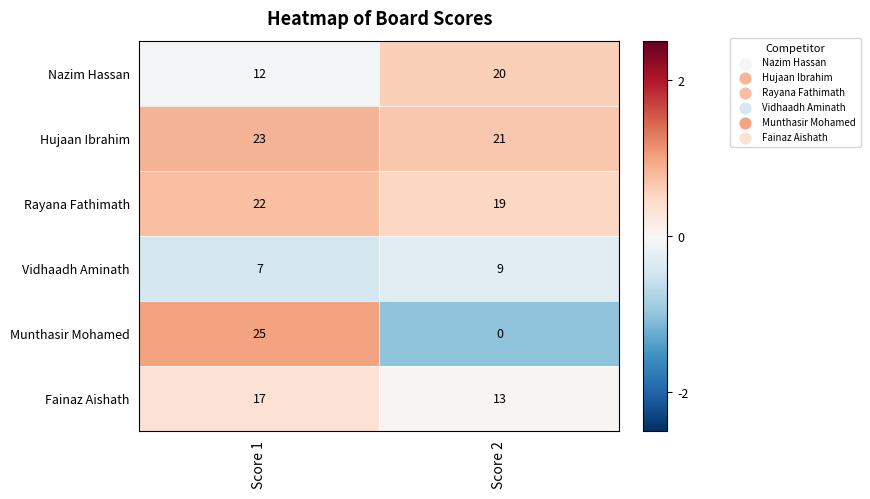

At Score 2, list the series in order from smallest to largest.

Munthasir Mohamed, Vidhaadh Aminath, Fainaz Aishath, Rayana Fathimath, Nazim Hassan, Hujaan Ibrahim